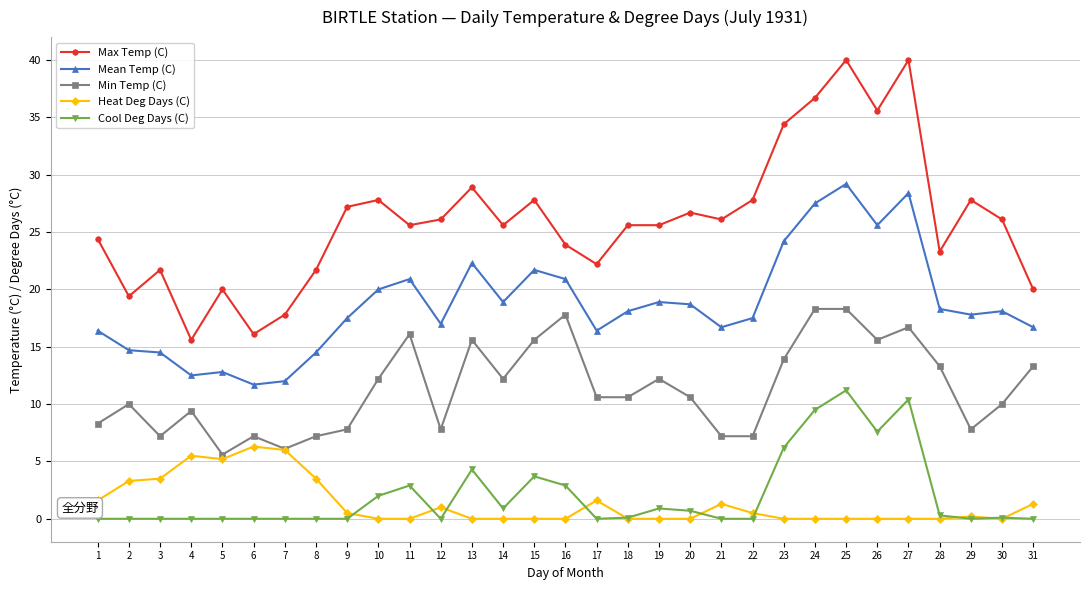

List the series in order of their peak value, lowest first.

Heat Deg Days (C), Cool Deg Days (C), Min Temp (C), Mean Temp (C), Max Temp (C)